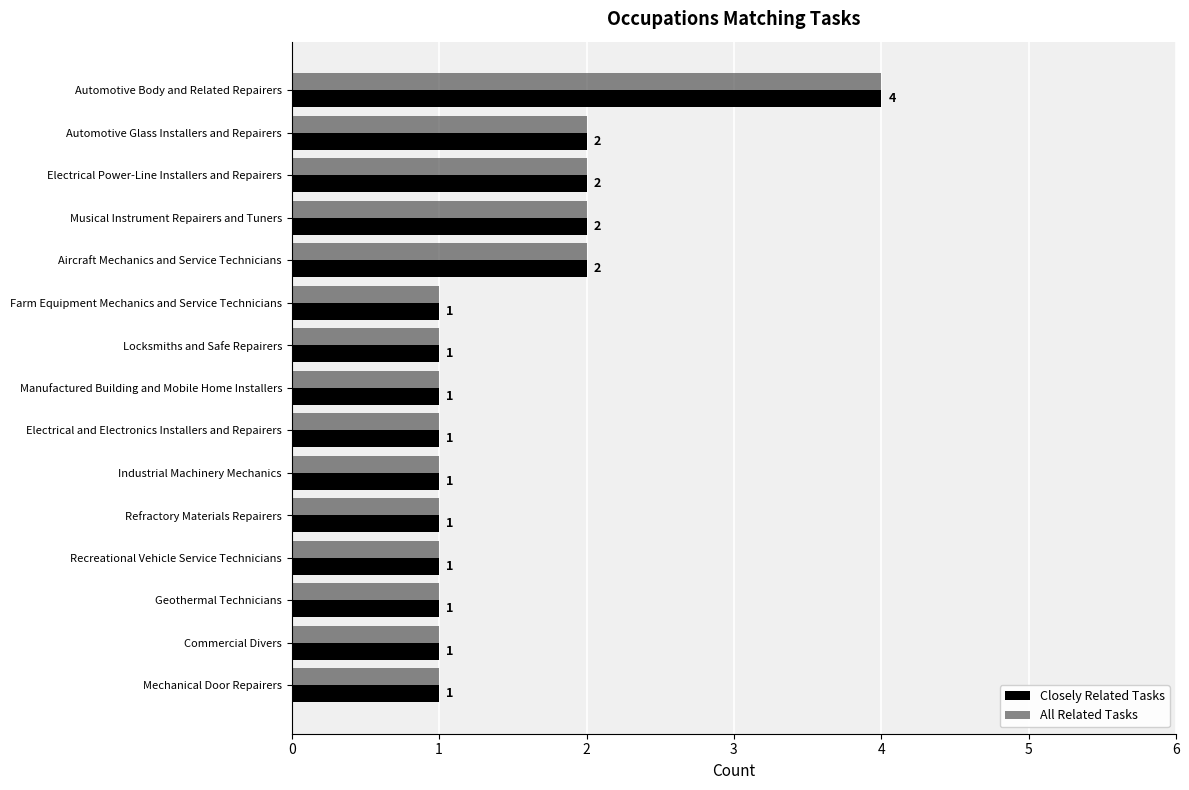

What is the sum of the Closely Related Tasks values at Musical Instrument Repairers and Tuners and Refractory Materials Repairers?

3